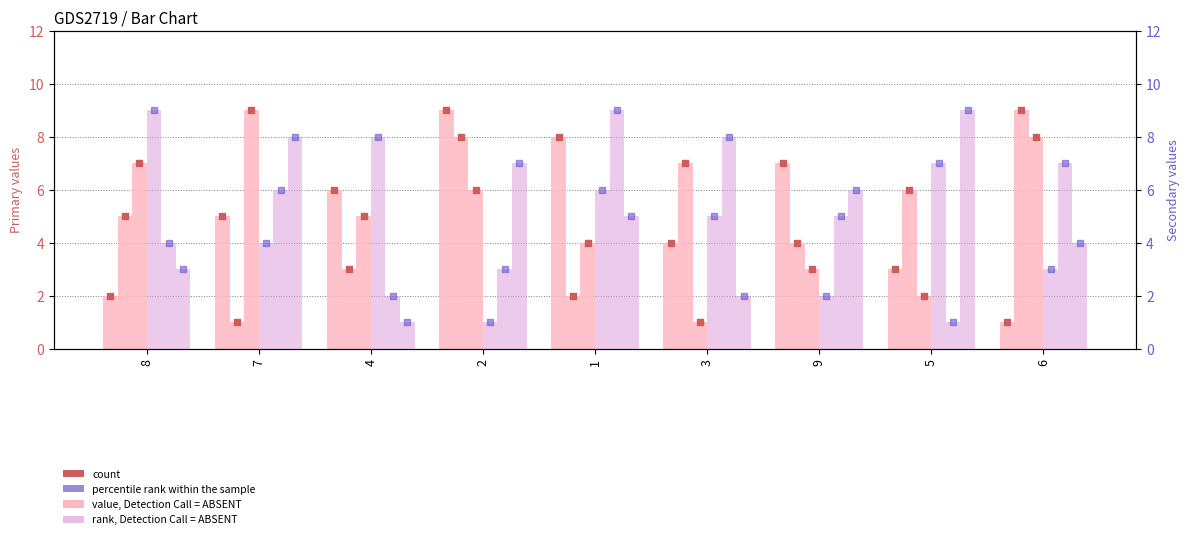

At which category is the sum across all series the highest?

2